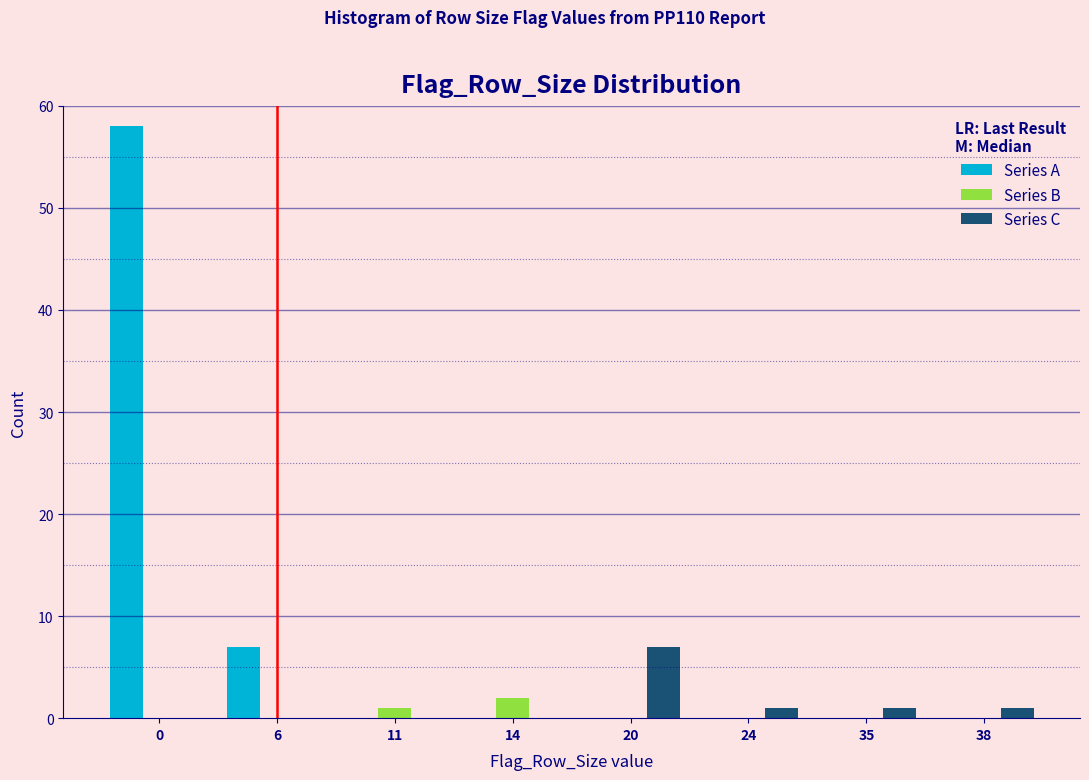

Reading left to right, transcribe all the data shown in this chart.

Series A: 0=58	6=7	11=0	14=0	20=0	24=0	35=0	38=0
Series B: 0=0	6=0	11=1	14=2	20=0	24=0	35=0	38=0
Series C: 0=0	6=0	11=0	14=0	20=7	24=1	35=1	38=1